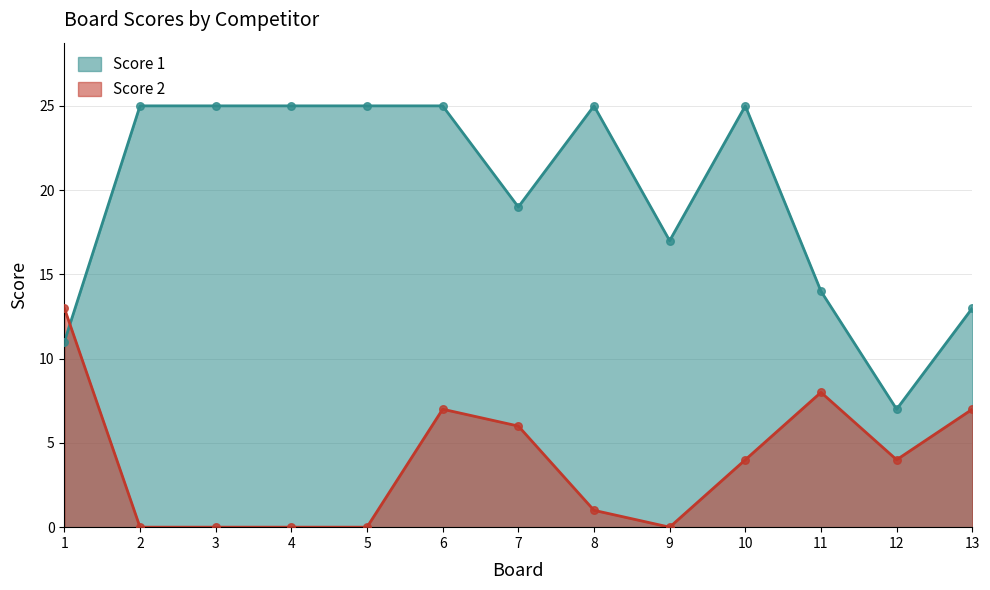

At how many categories does at least one series exceed 10?

12